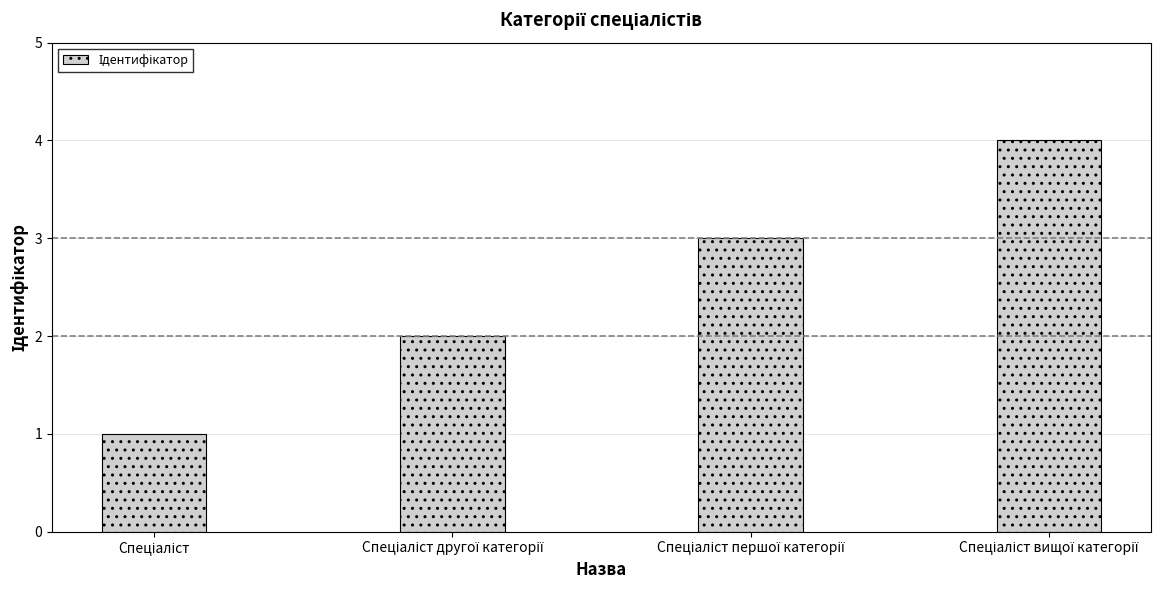

What is the sum of all values?

10